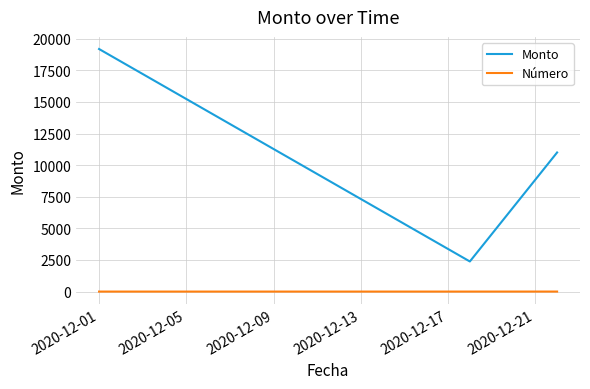

What are all the series names shown in the legend?

Monto, Número